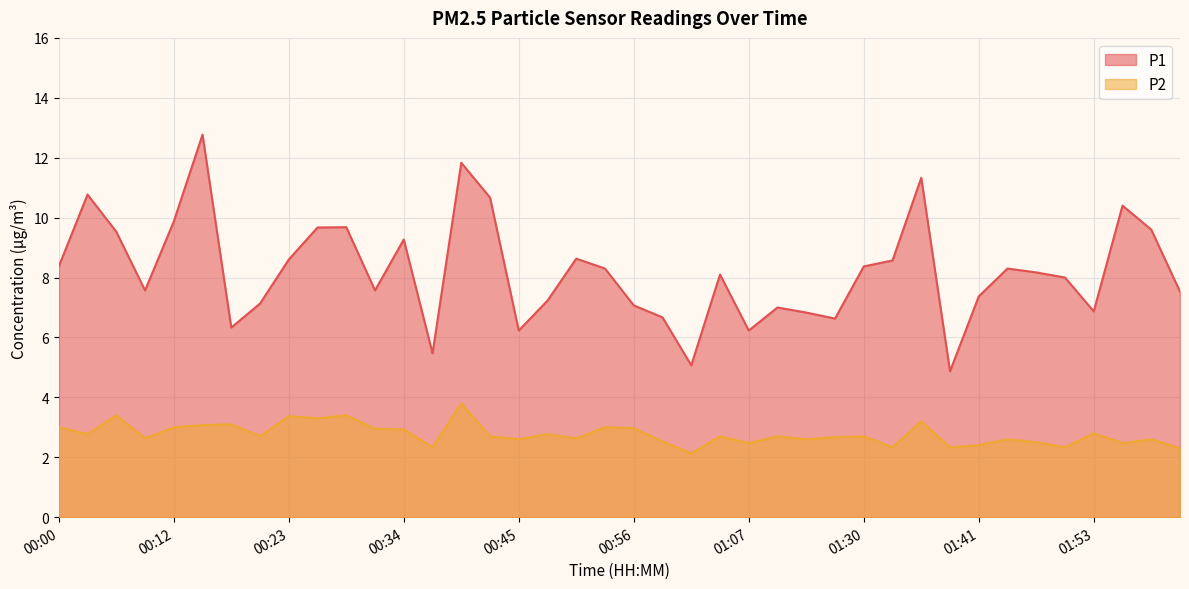

What is the label of the 23rd point from the left?

01:02